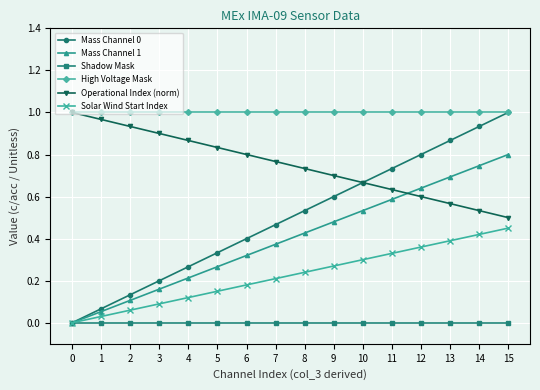

True or false: Shadow Mask and High Voltage Mask cross at least once.

False